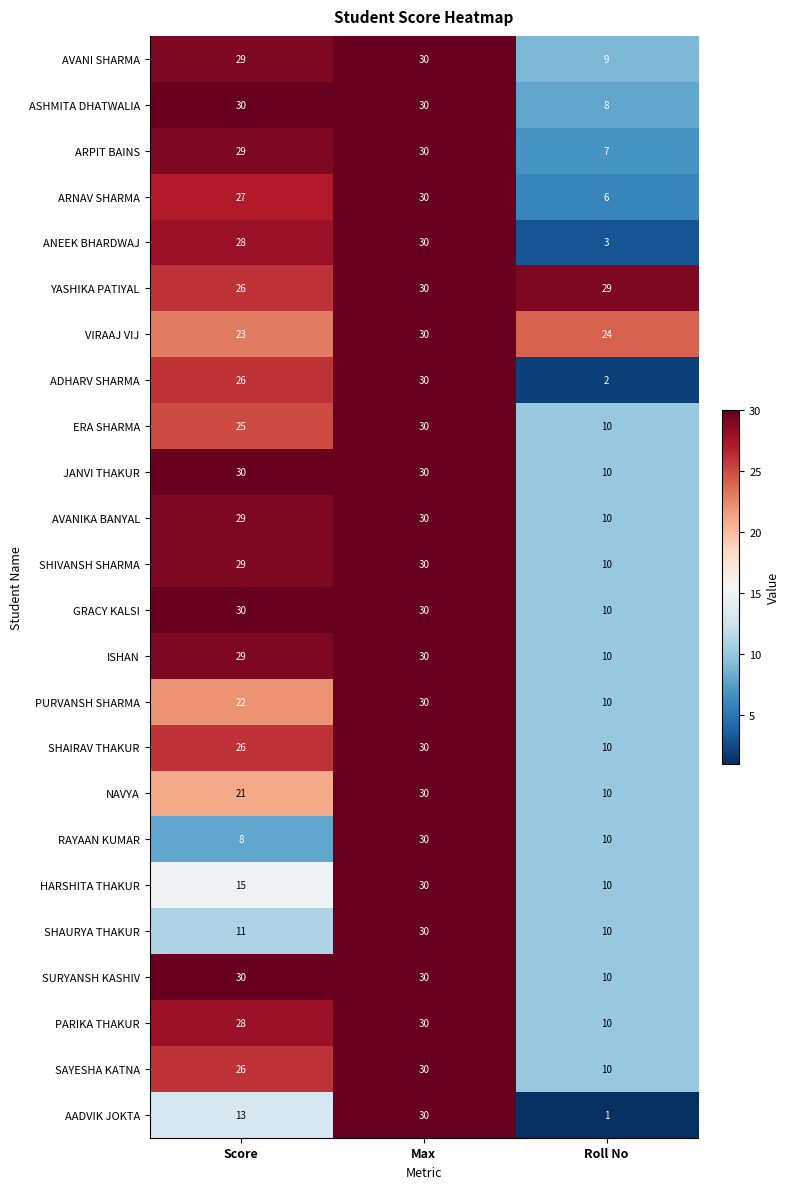

At which category is the sum across all series the highest?

Max